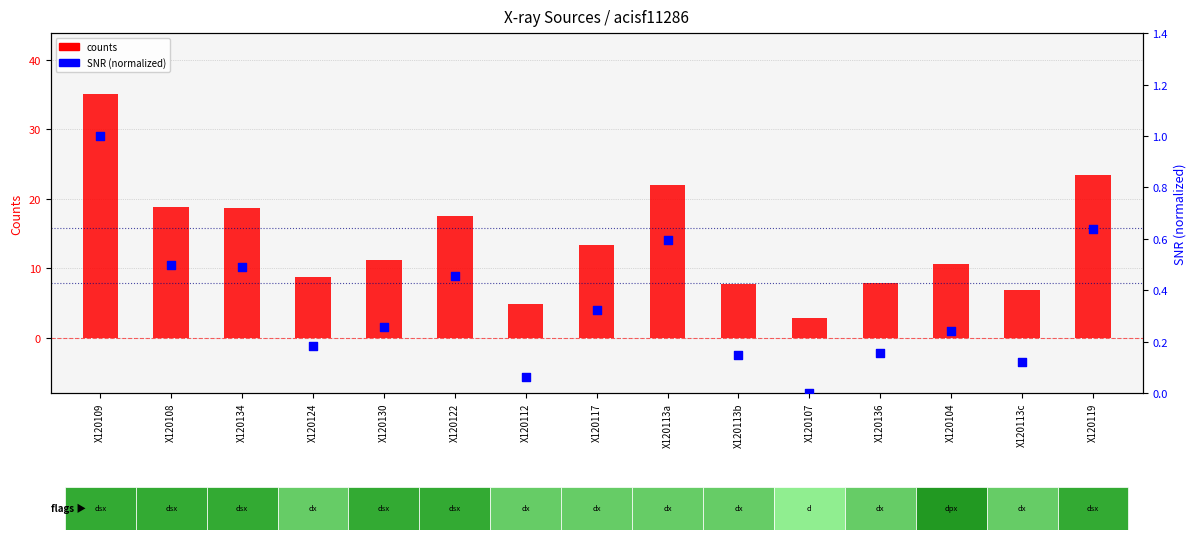

What are all the series names shown in the legend?

counts, SNR (normalized)